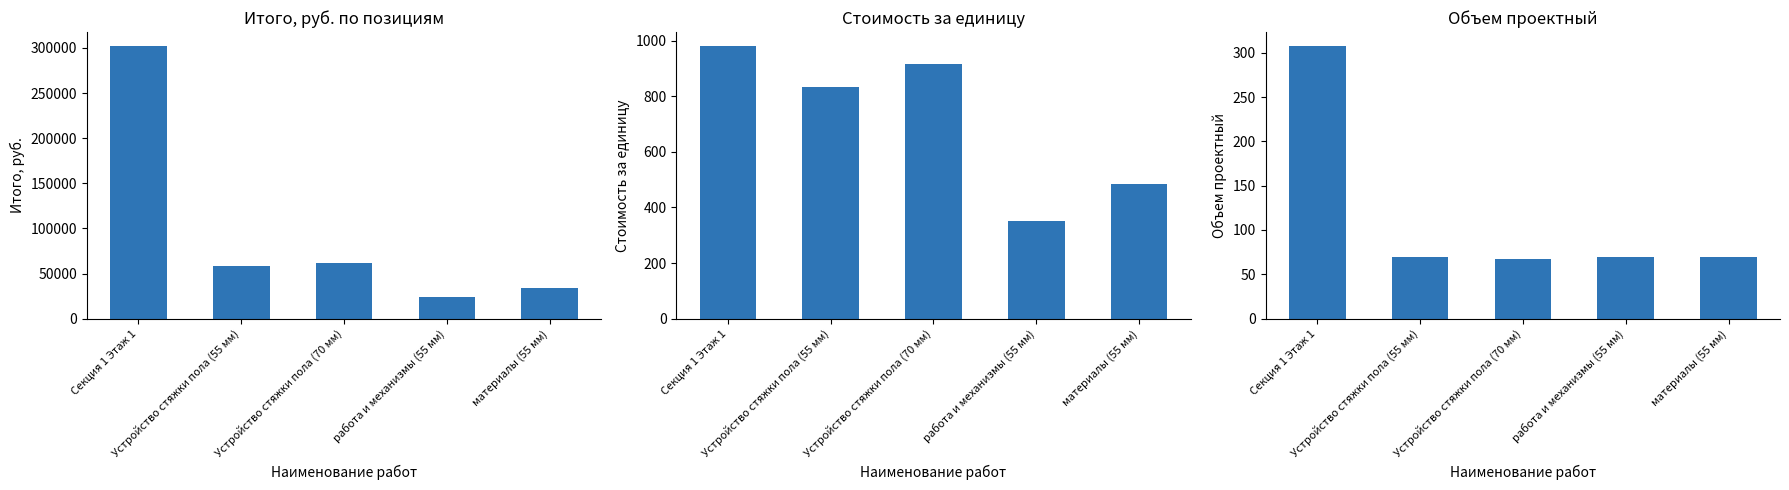

What is the difference between the second highest and minimum values in the Итого, руб. series?

37534.9